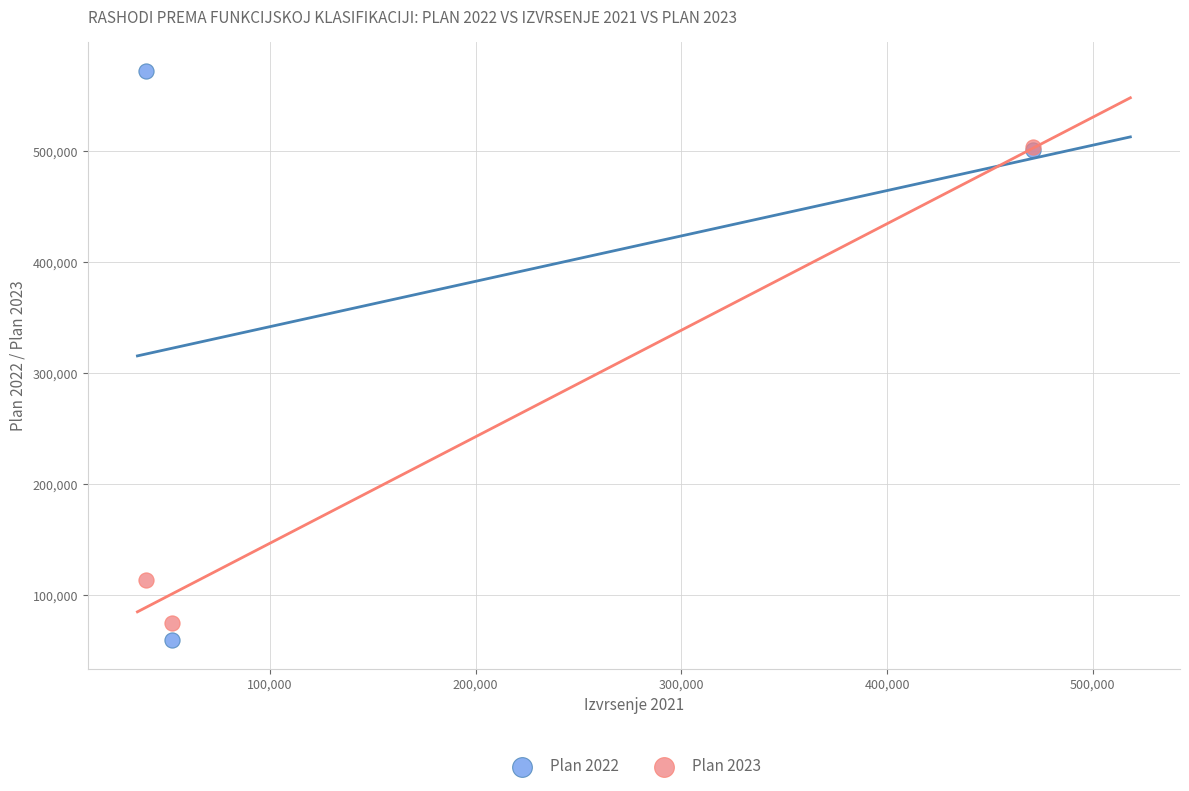

In the Plan 2023 series, what Y value is closest to 289392?

113702.2